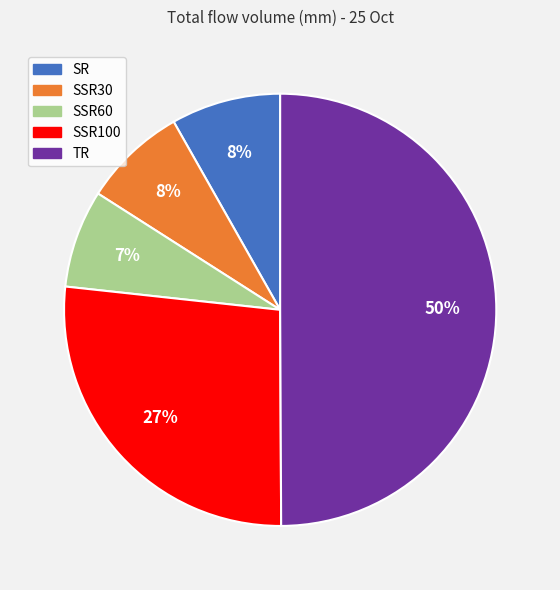

How many slices are in this pie chart?

5